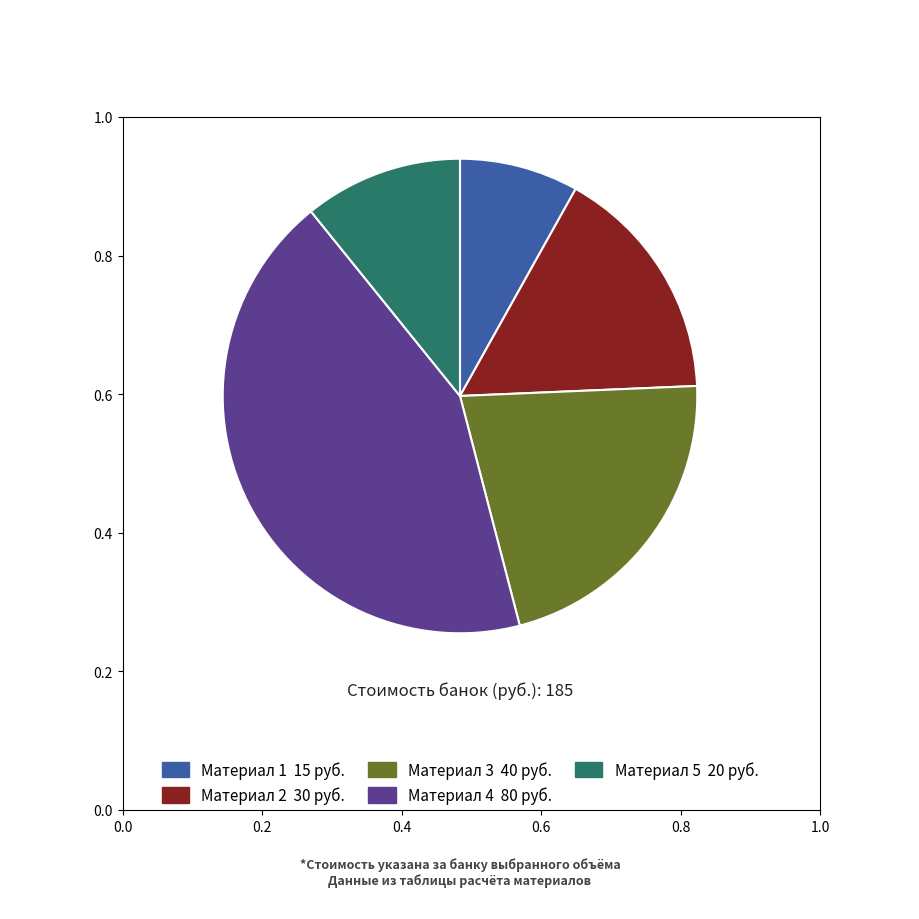

Is there a majority slice in this chart?

No